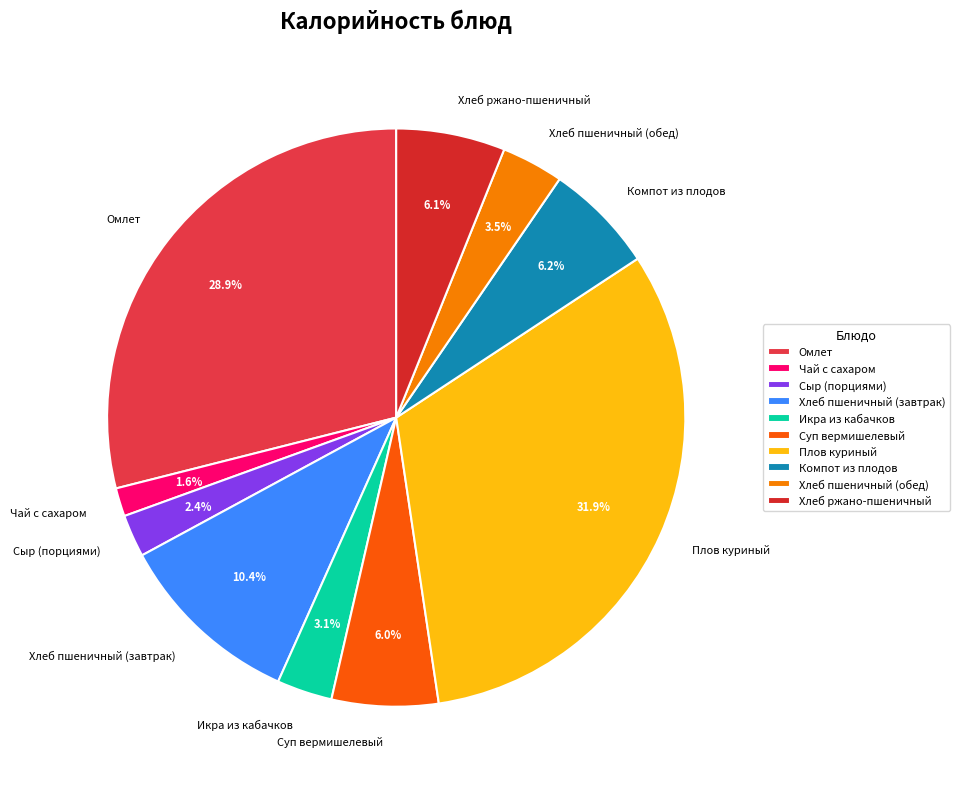

To the nearest percent, what is the combined percentage of Хлеб пшеничный (обед) and Плов куриный?

35%